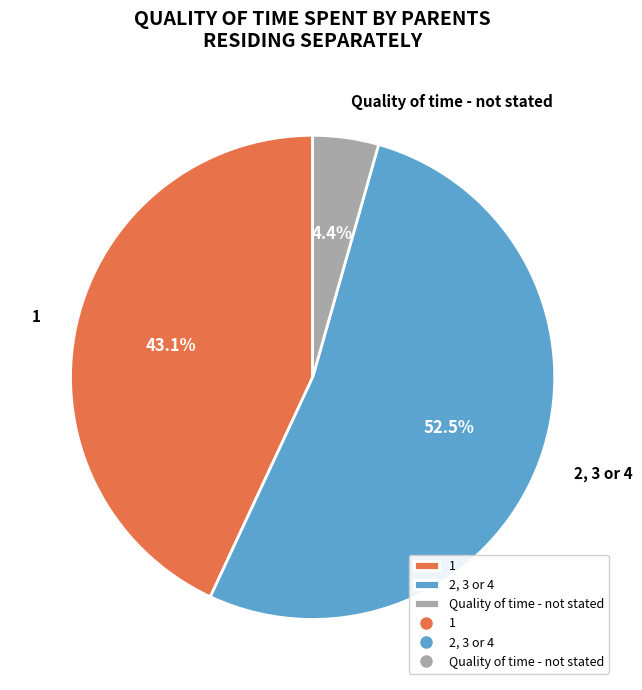

Count the number of slices in the pie.

3